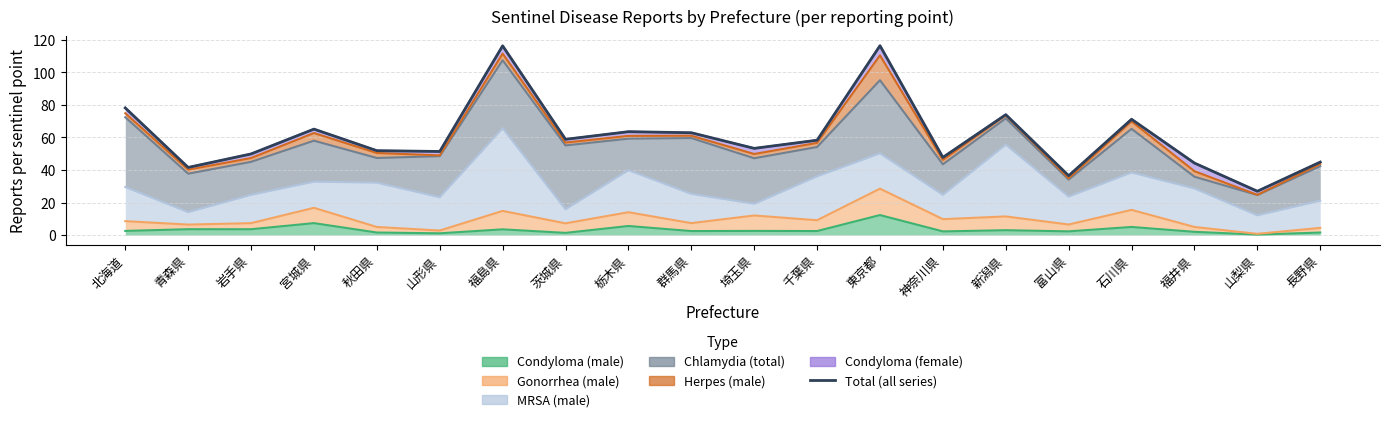

How many interior local peaks (higher than both neighbors) does the data have?

6